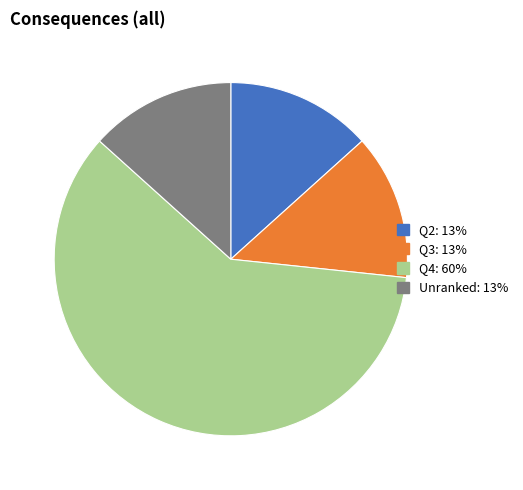

Does any single category account for the majority?

Yes